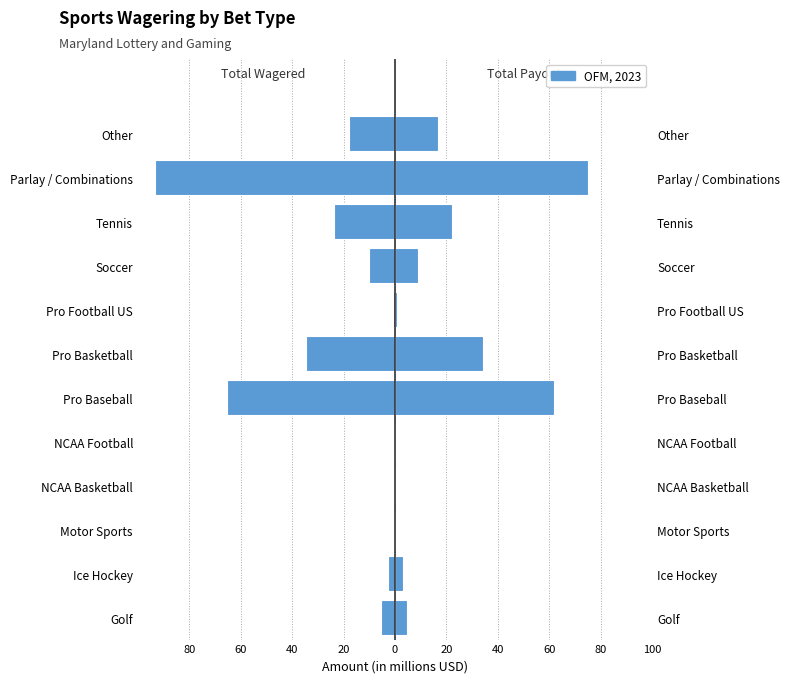

How many values in the Total Payouts series are below 8972159?

6